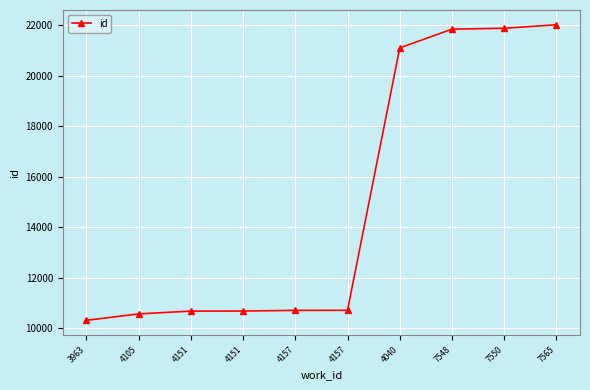

Which has a higher value, 7565 or 4151?

7565